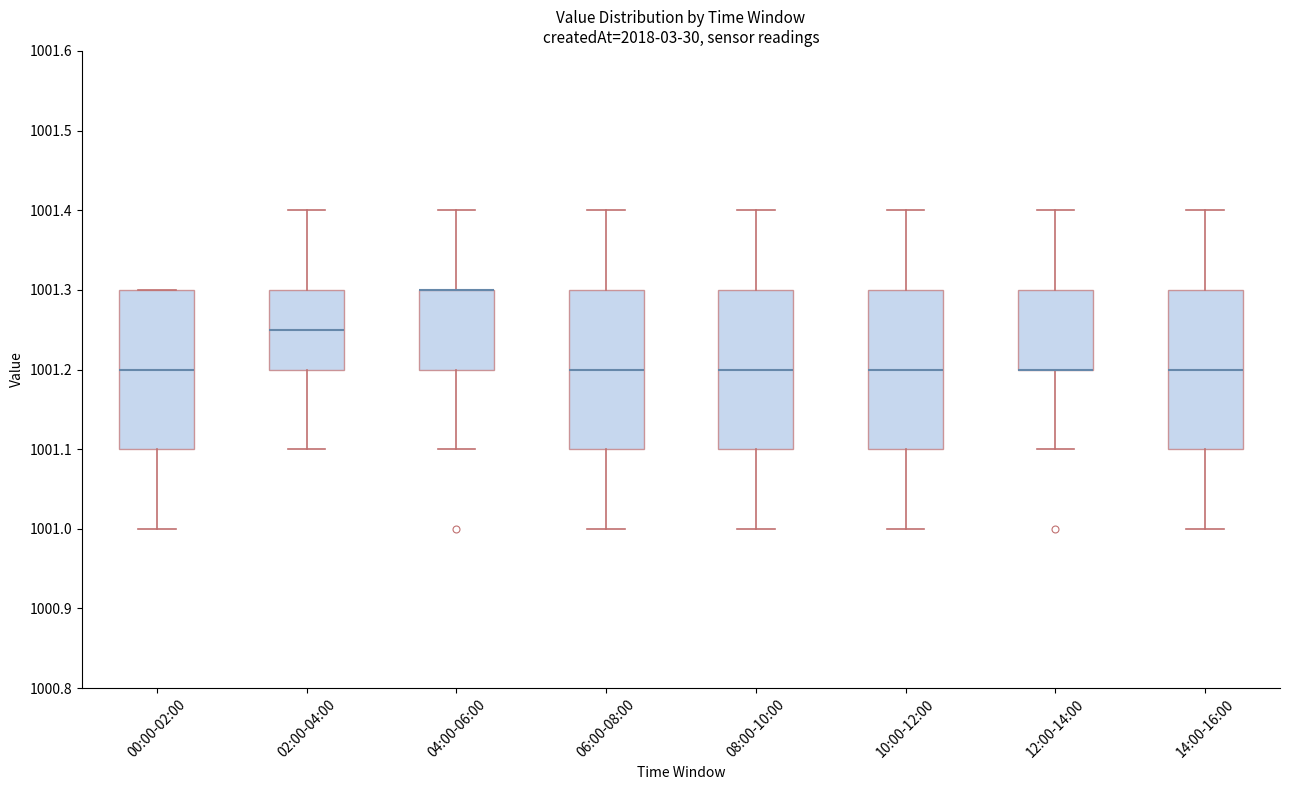

Reading left to right, read every box against the y-axis: the position of its median line, the range the box covers, and the ends of its whiskers. The values are not printed on the chart, so give them approximately, as read against the axis.

00:00-02:00: median 1001.20, box 1001.10 to 1001.30, whiskers 1001.00 to 1001.30
02:00-04:00: median 1001.25, box 1001.20 to 1001.30, whiskers 1001.10 to 1001.40
04:00-06:00: median 1001.30 (drawn on the box's upper edge), box 1001.20 to 1001.30, whiskers 1001.10 to 1001.40
06:00-08:00: median 1001.20, box 1001.10 to 1001.30, whiskers 1001.00 to 1001.40
08:00-10:00: median 1001.20, box 1001.10 to 1001.30, whiskers 1001.00 to 1001.40
10:00-12:00: median 1001.20, box 1001.10 to 1001.30, whiskers 1001.00 to 1001.40
12:00-14:00: median 1001.20 (drawn on the box's lower edge), box 1001.20 to 1001.30, whiskers 1001.10 to 1001.40
14:00-16:00: median 1001.20, box 1001.10 to 1001.30, whiskers 1001.00 to 1001.40